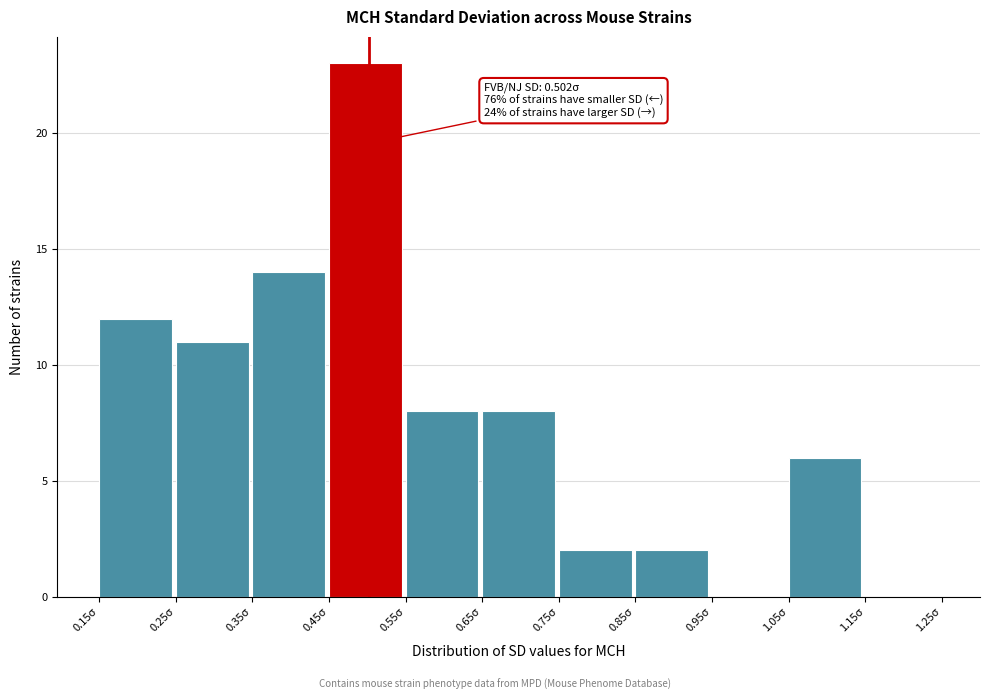

Which range on the x-axis has the tallest bar?

0.45 to 0.55